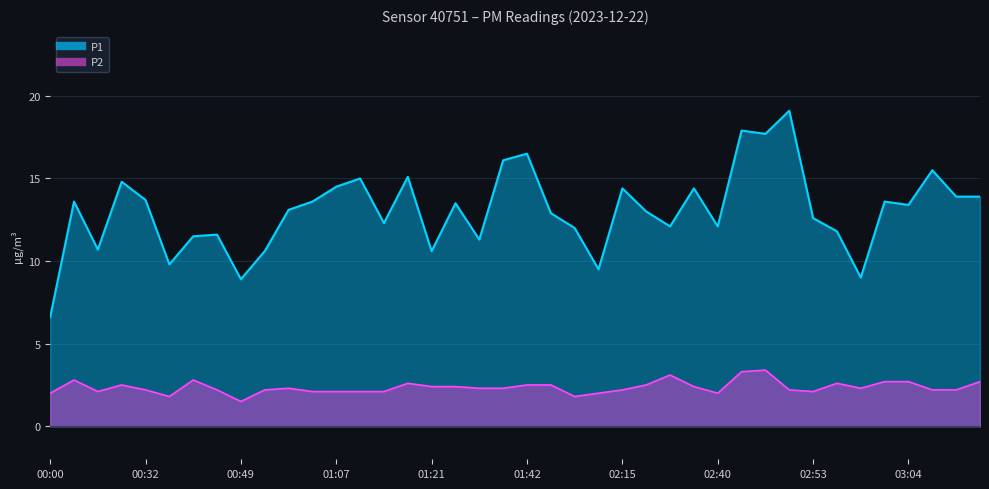

What is the sum of the P2 values at 01:44 and 00:53?

4.7